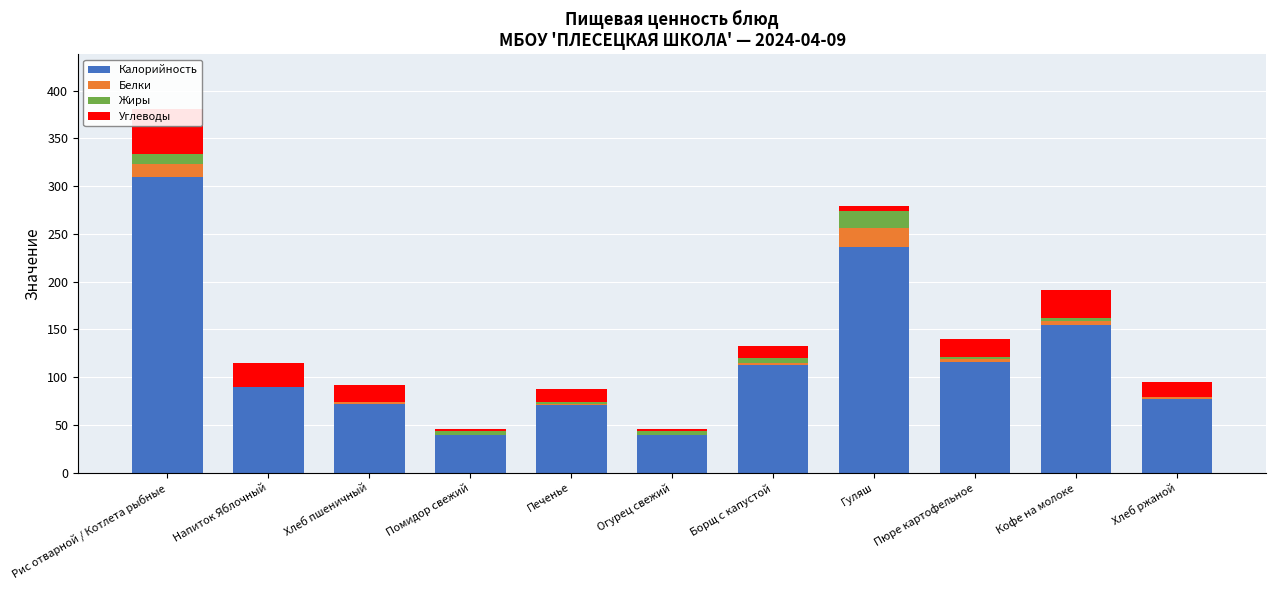

At which category does the chart reach its minimum across all series?

Напиток Яблочный